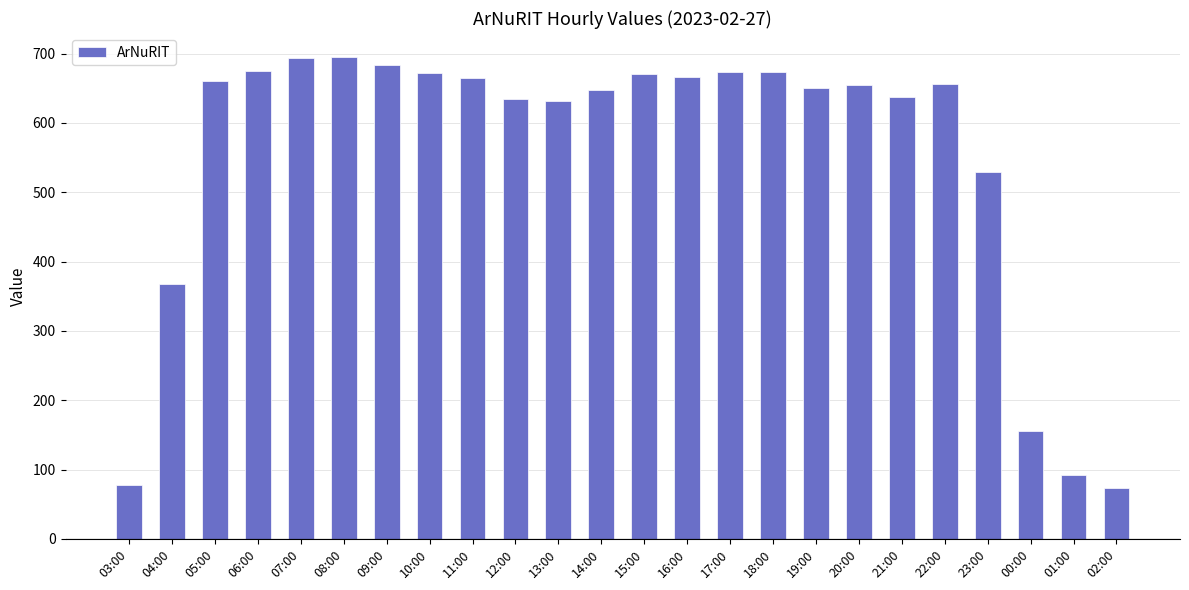

What is the value of the 7th bar from the left?

683